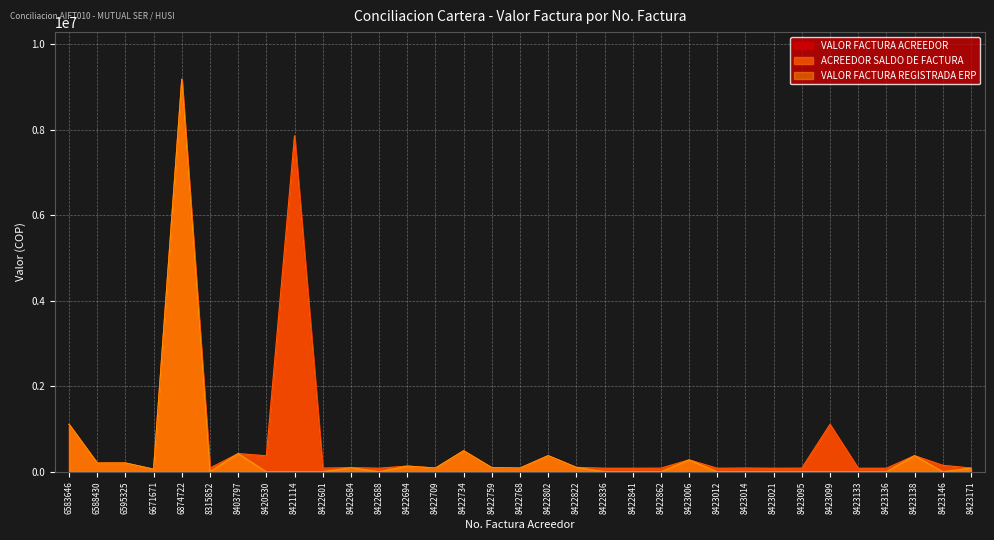

True or false: ACREEDOR SALDO DE FACTURA and VALOR FACTURA REGISTRADA ERP cross at least once.

False